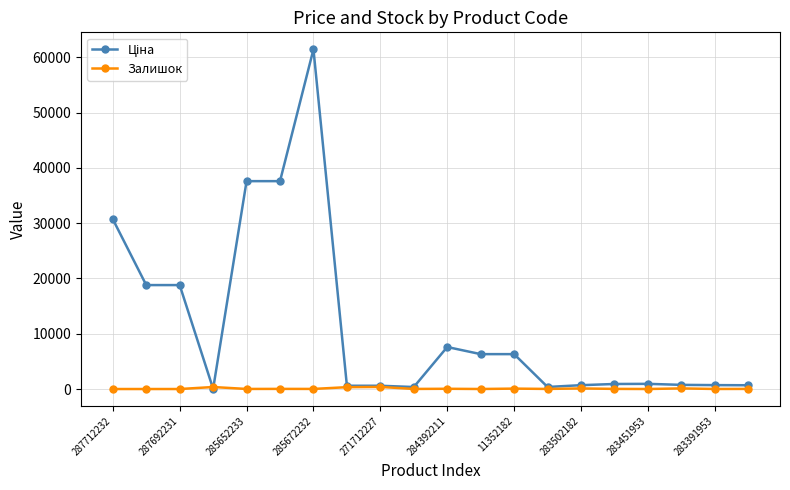

True or false: Залишок has more than 1 points higher than both neighbors.

True